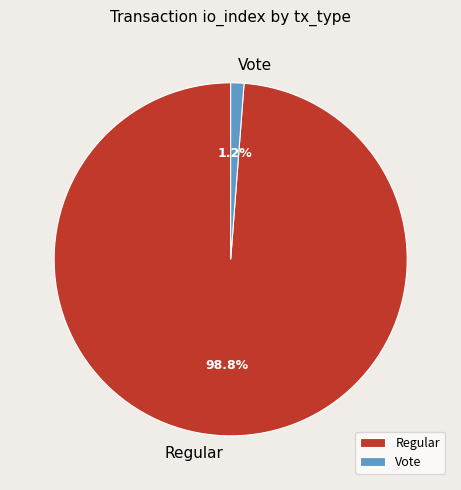

To the nearest percent, what portion does Vote represent?

1%